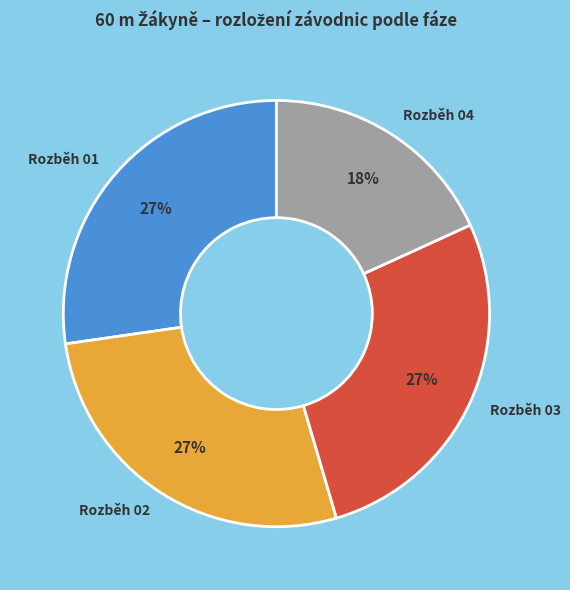

Between Rozběh 04 and Rozběh 02, which is larger?

Rozběh 02